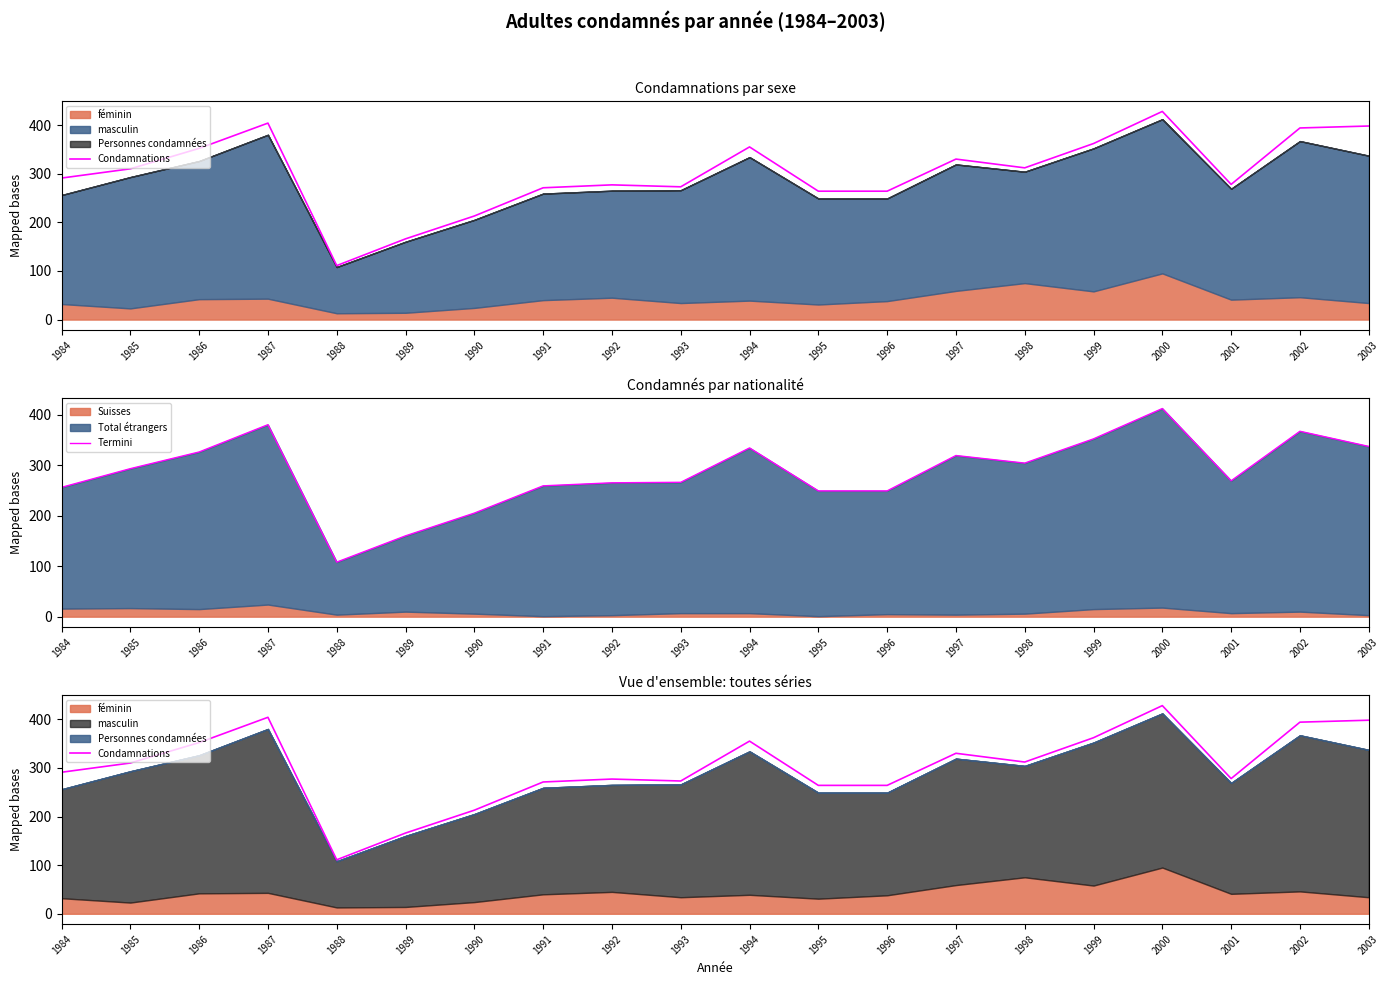

True or false: Condamnations has more than 1 points higher than both neighbors.

True